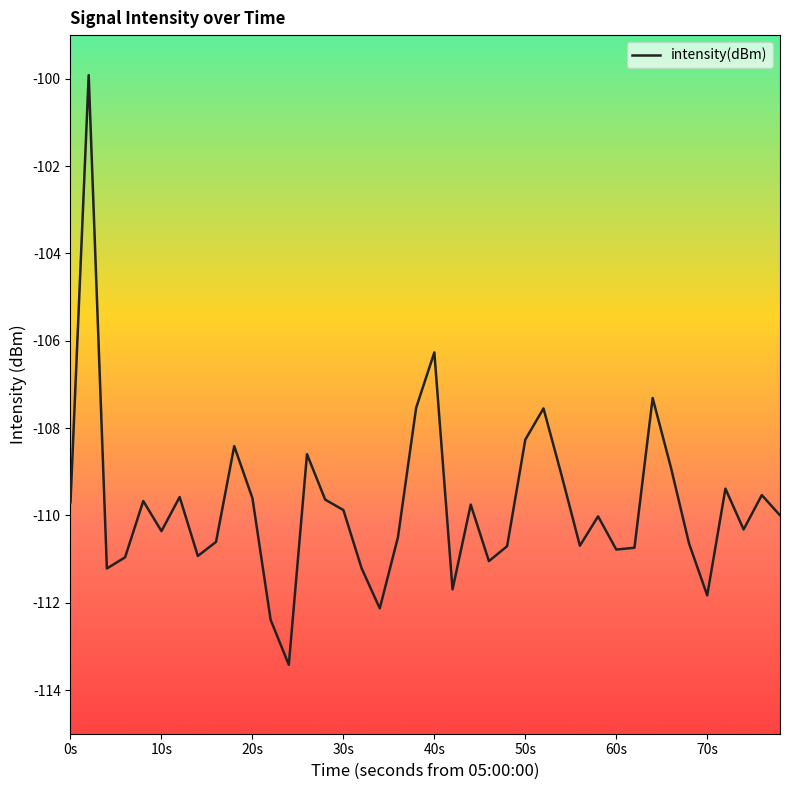

What is the smallest value displayed?

-113.4